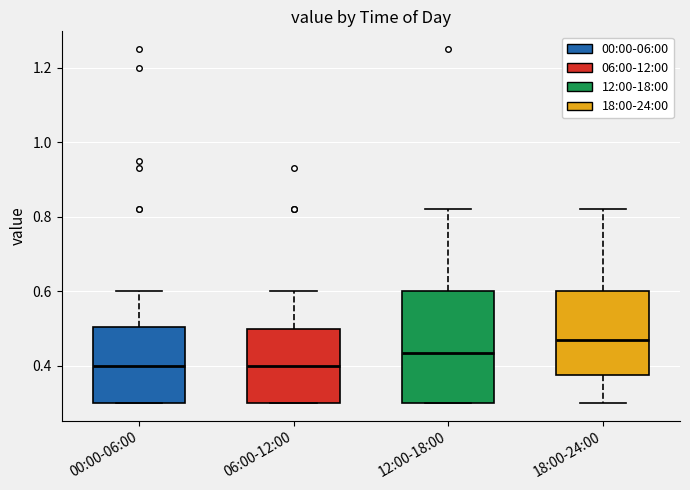

Reading left to right, read every box against the y-axis: the position of its median line, the range the box covers, and the ends of its whiskers. The values are not printed on the chart, so give them approximately, as read against the axis.

00:00-06:00: median 0.40, box 0.30 to 0.50, whiskers 0.30 to 0.60
06:00-12:00: median 0.40, box 0.30 to 0.50, whiskers 0.30 to 0.60
12:00-18:00: median 0.44, box 0.30 to 0.60, whiskers 0.30 to 0.82
18:00-24:00: median 0.48, box 0.38 to 0.60, whiskers 0.30 to 0.82